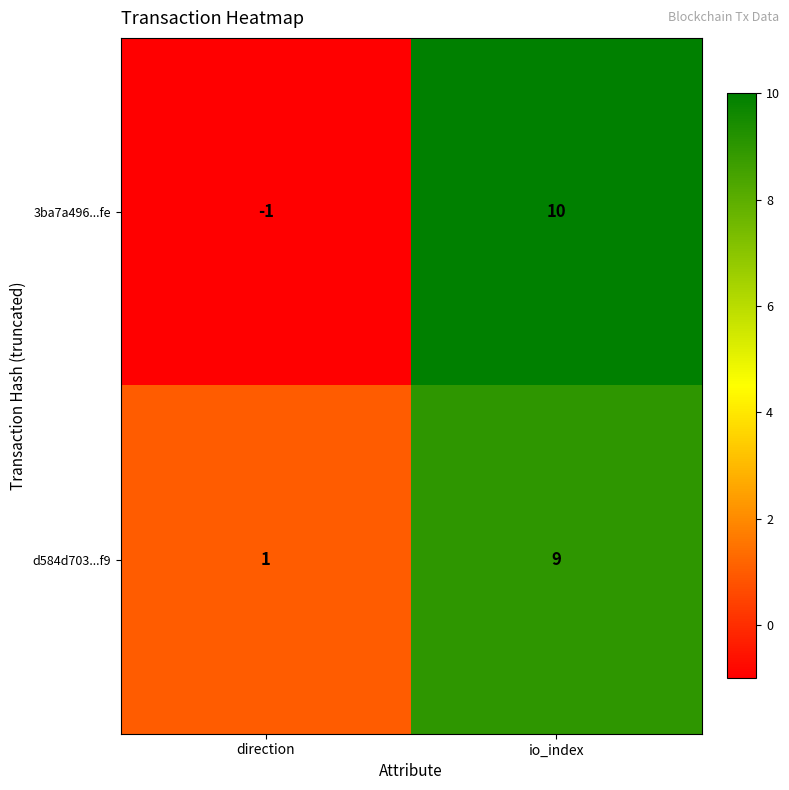

List the series in order of their overall mean, highest first.

d584d703...f9, 3ba7a496...fe